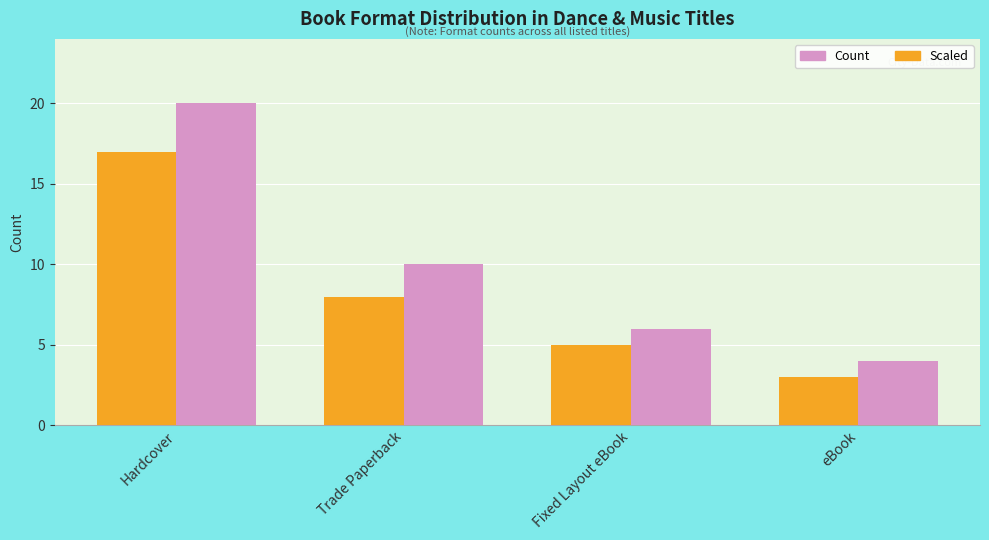

What position from the right is Trade Paperback?

3